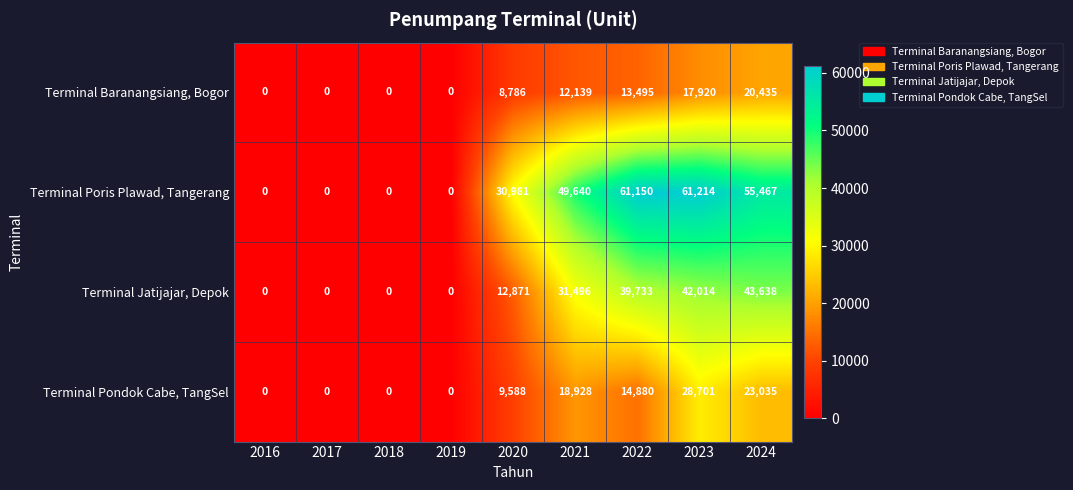

True or false: Terminal Poris Plawad, Tangerang has a value of -35120 at 2016.

False